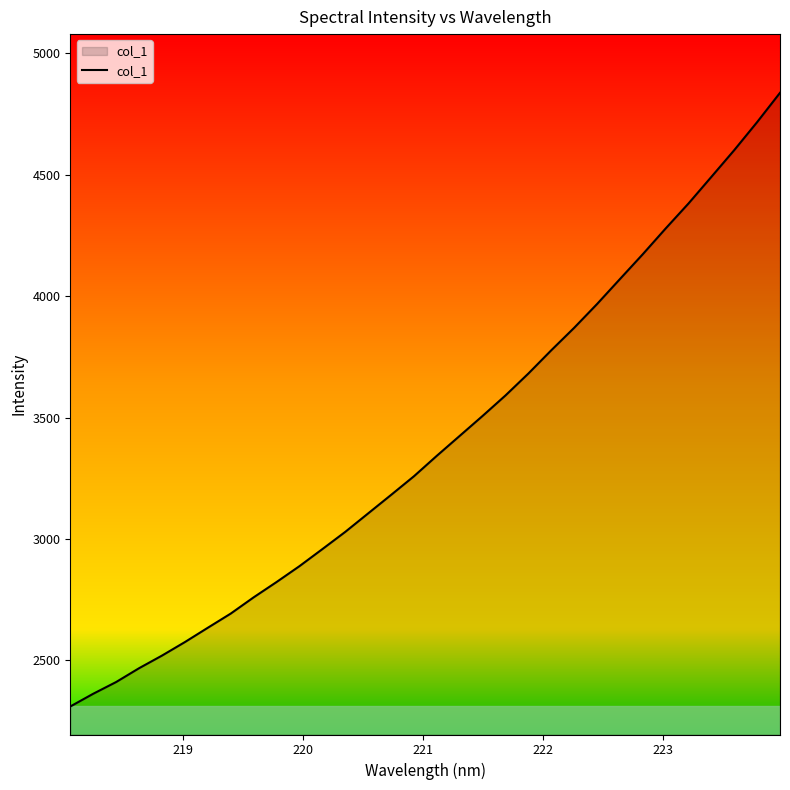

What is the difference between the maximum and minimum values?

2528.8